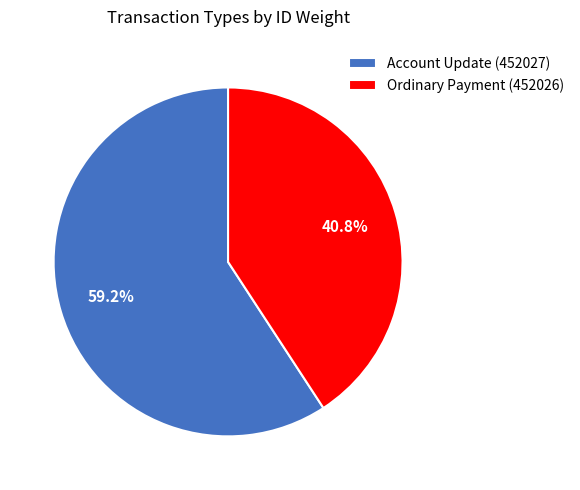

Approximately how many times larger is the value at Ordinary Payment (452026) compared to Account Update (452027)?

0.7